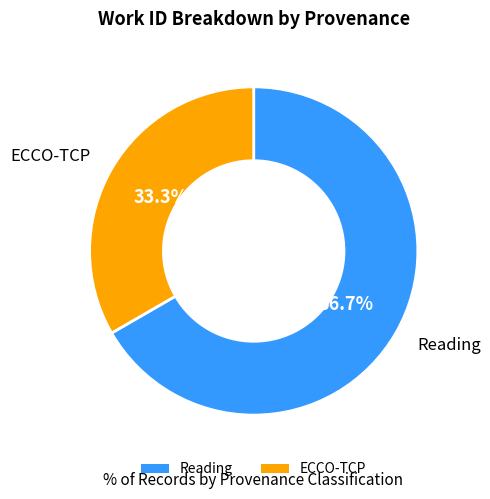

How many segments does this pie chart have?

2